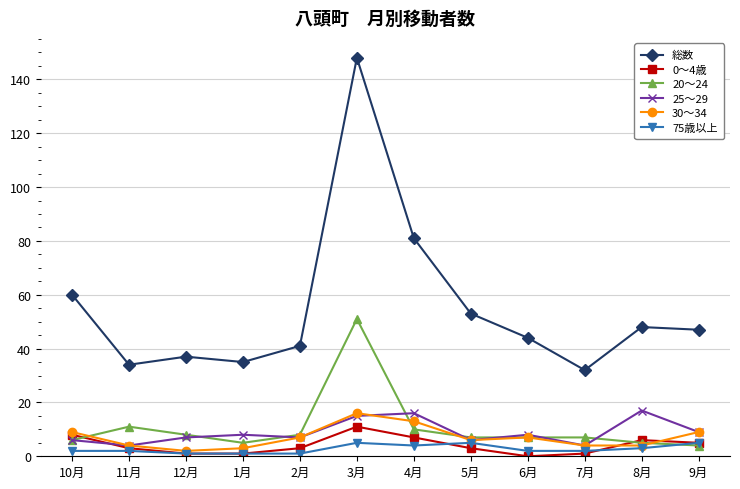

True or false: 30～34 has more than 0 points higher than both neighbors.

True